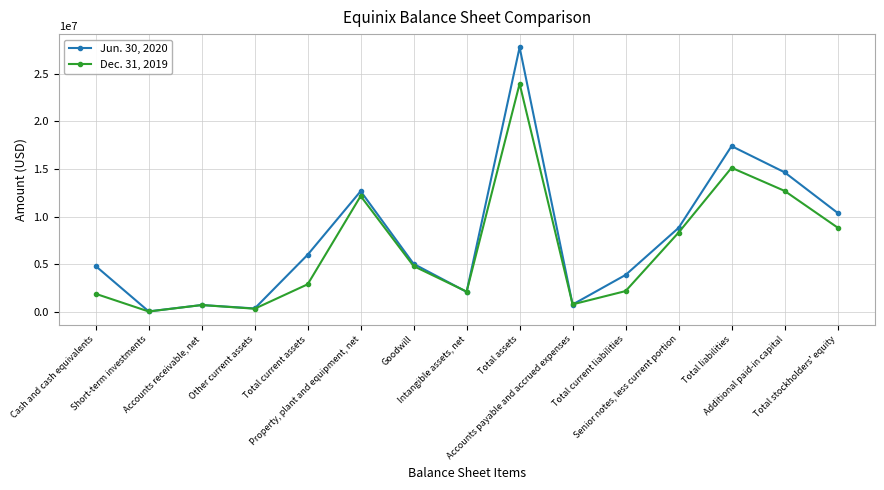

What is the greatest value displayed?

27792630